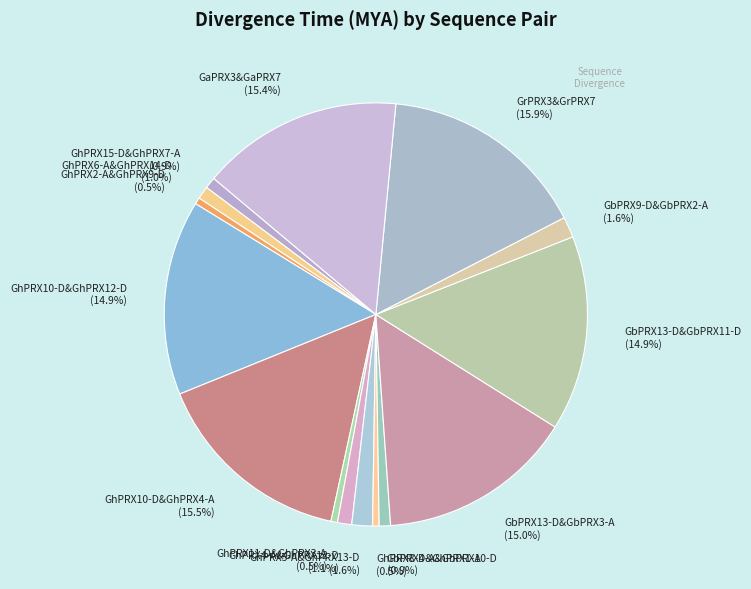

What percentage is NOT represented by GaPRX3&GaPRX7 (15.4%)?

84.6%